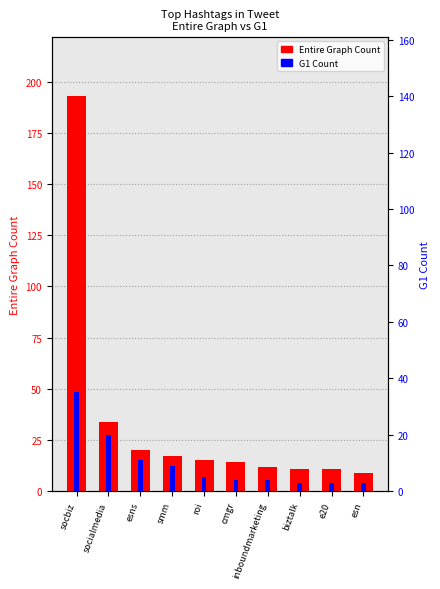

Which series has the largest total across all categories?

Entire Graph Count